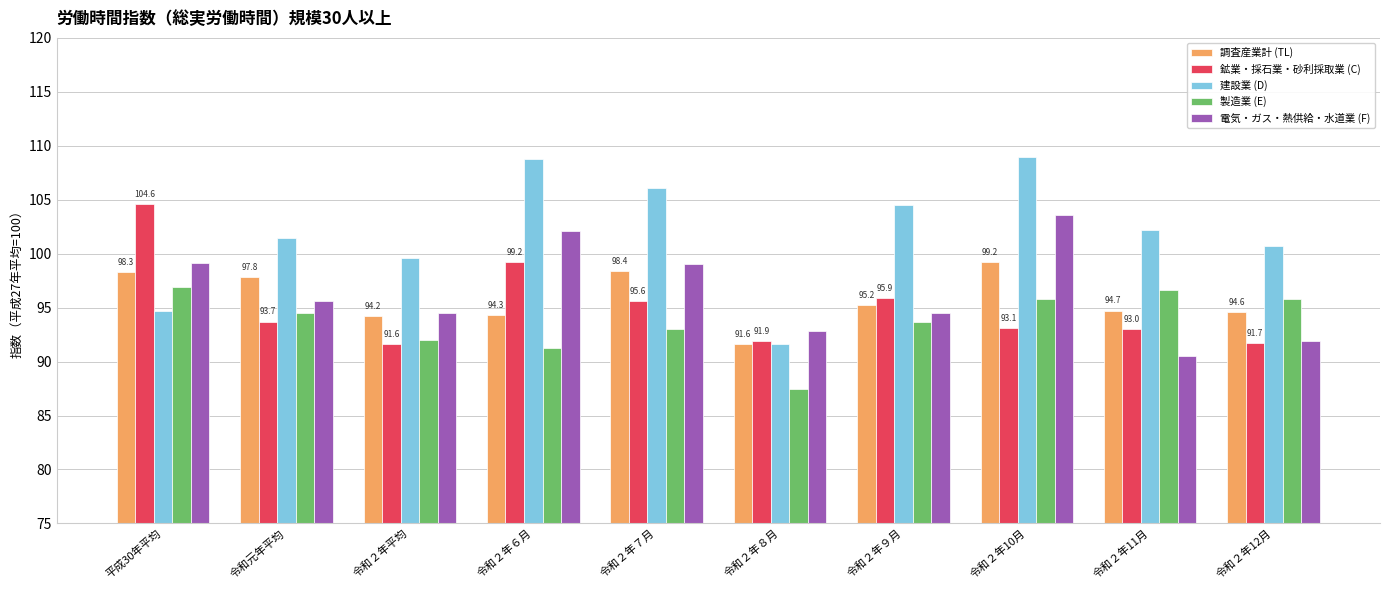

How many distinct data groups are displayed?

5